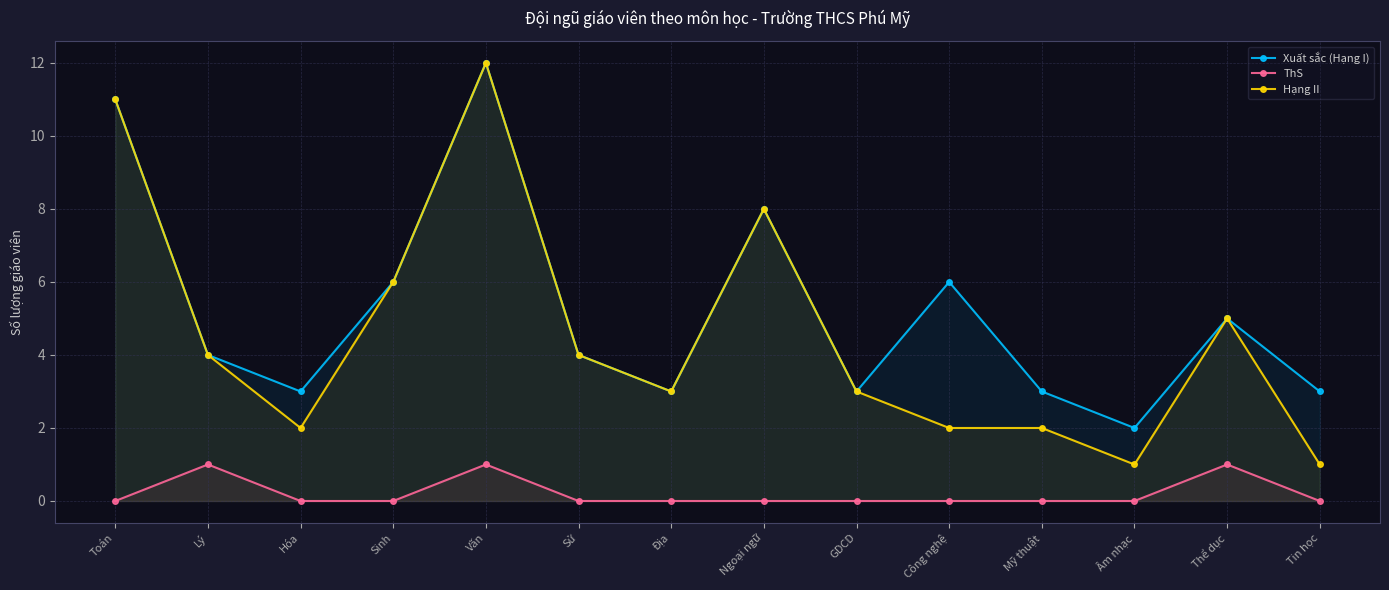

Is it true that Xuất sắc (Hạng I) equals 8 at Sinh?

False